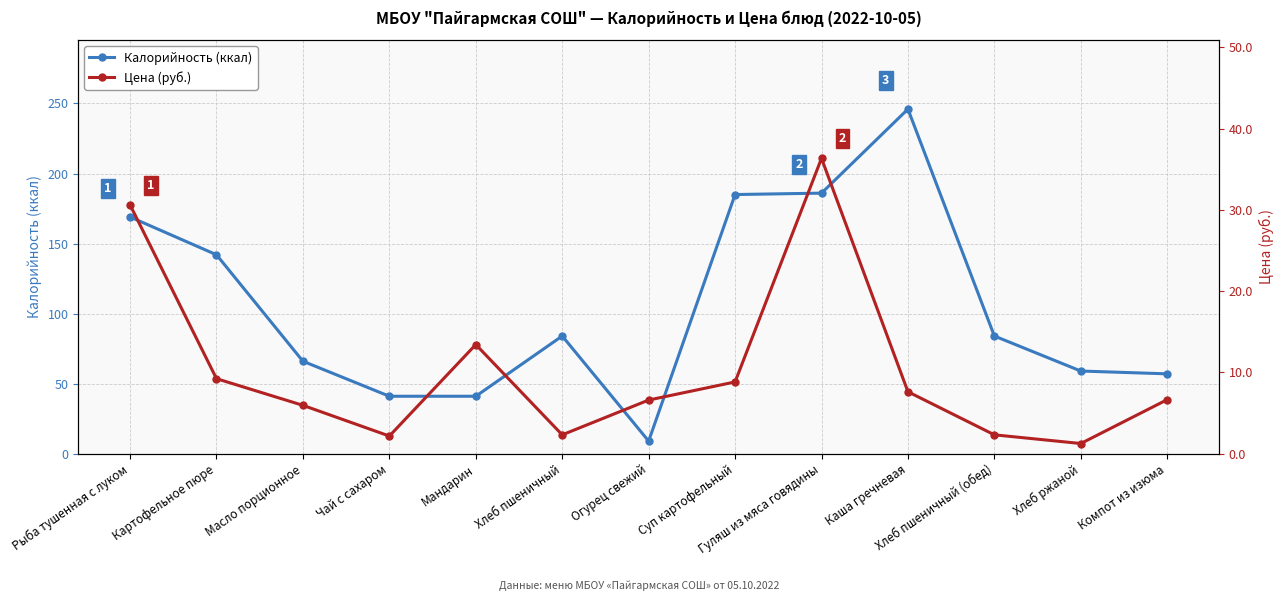

What is the difference between the second highest and minimum values in the Цена (руб.) series?

29.4